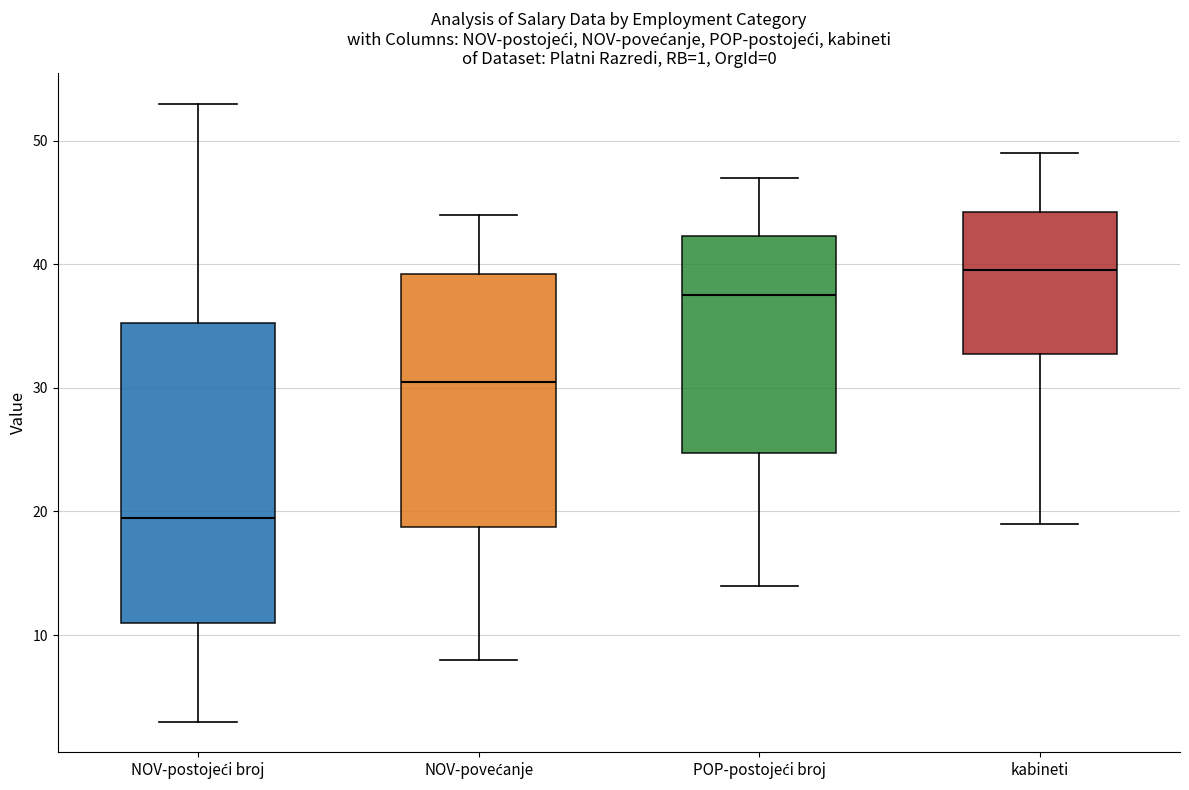

Which box's median line is the lowest?

NOV-postojeći broj